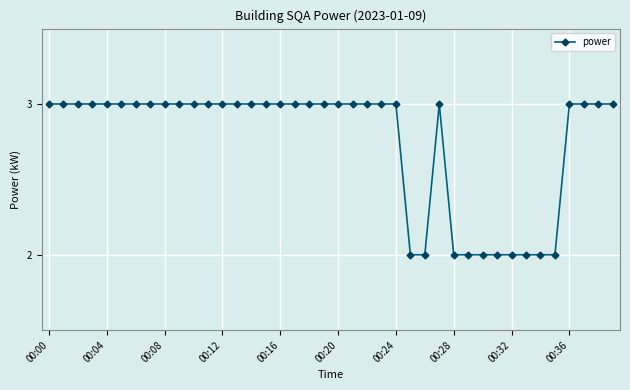

What is the sum of all values?

110